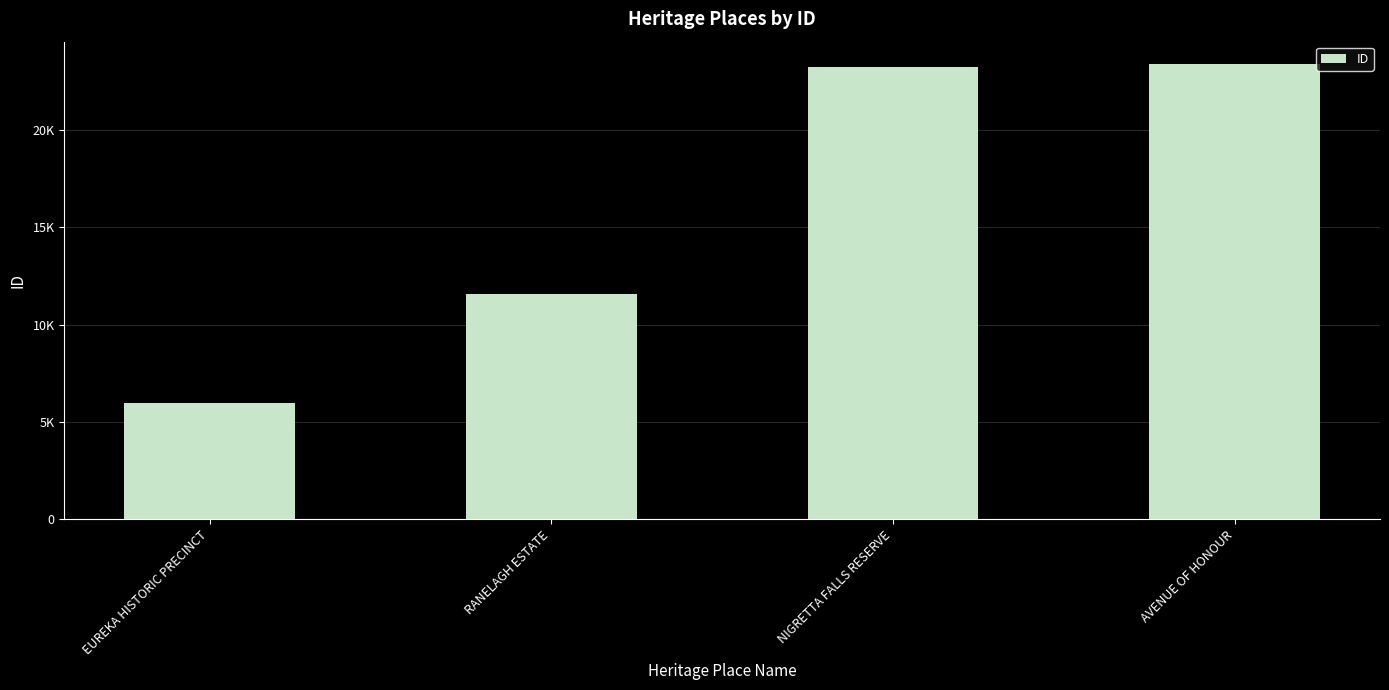

At which label is the value closest to 14675?

RANELAGH ESTATE